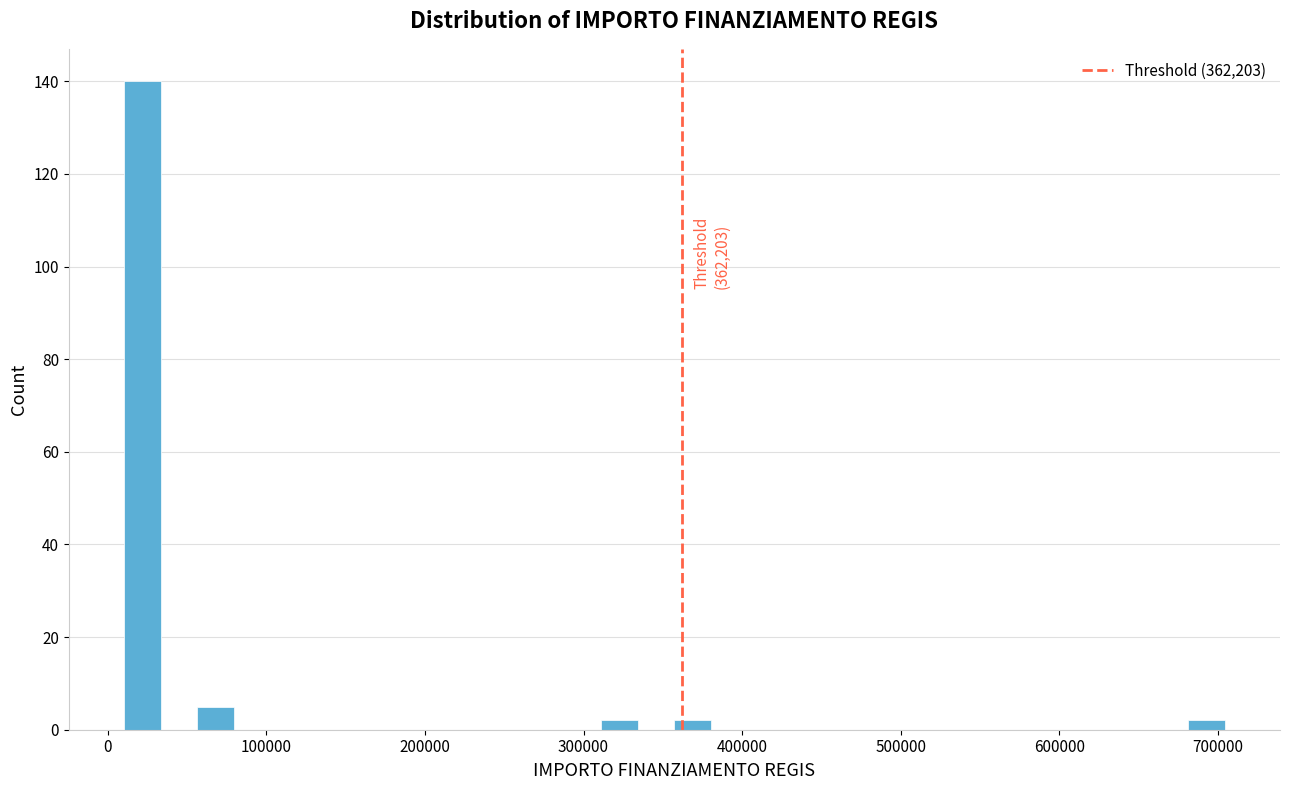

Around what value on the x-axis is the tallest bar? Give the approximate position of its centre, as read against the axis.

20000